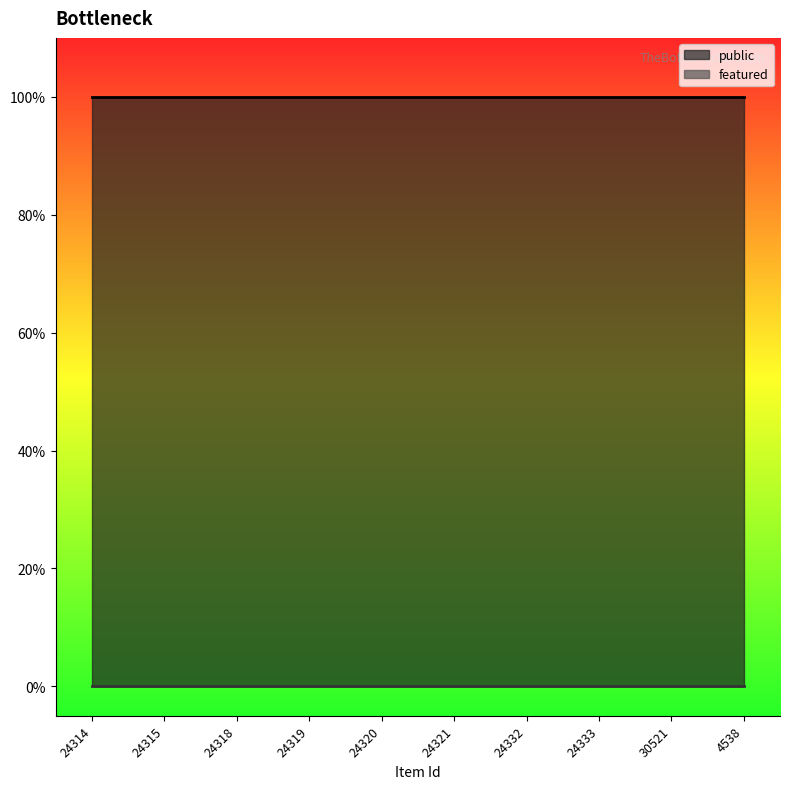

True or false: featured and public cross at least once.

False